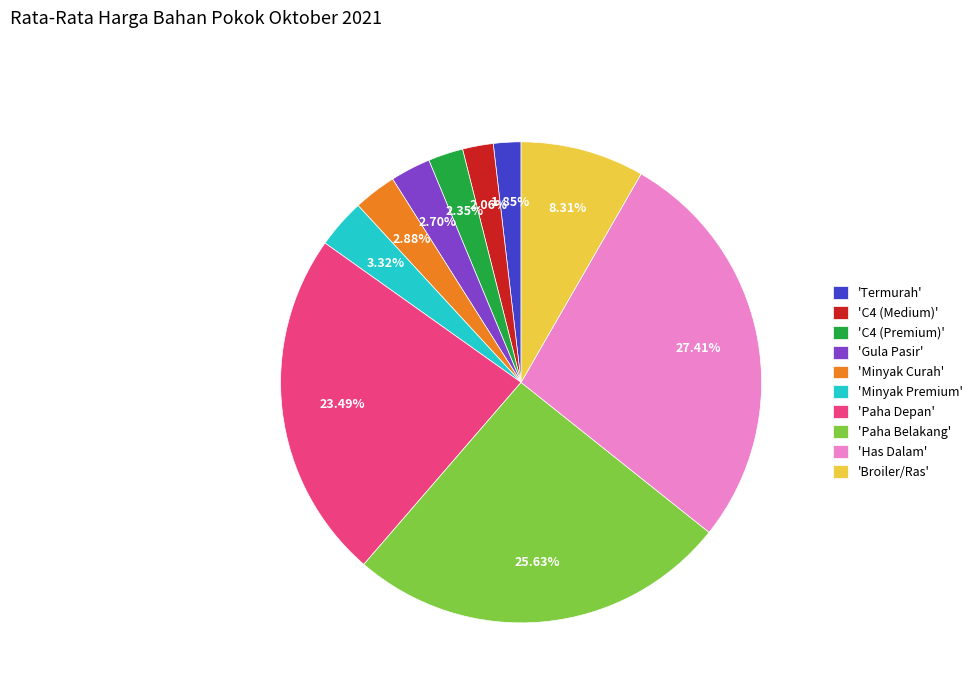

Approximately how many times larger is the value at 'Minyak Premium' compared to 'Minyak Curah'?

1.2